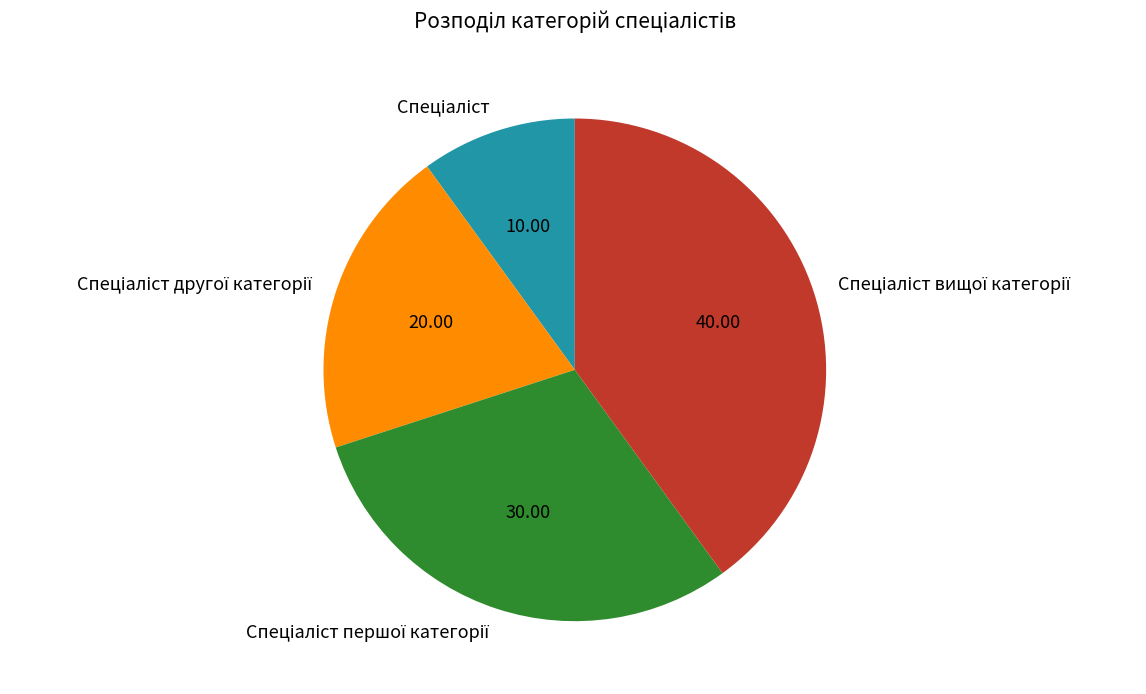

Does any single category account for the majority?

No